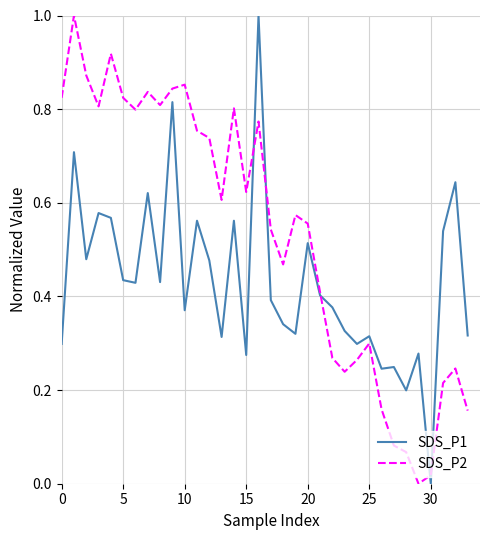

Between which two adjacent categories do SDS_P2 and SDS_P1 first intersect?

15 and 16